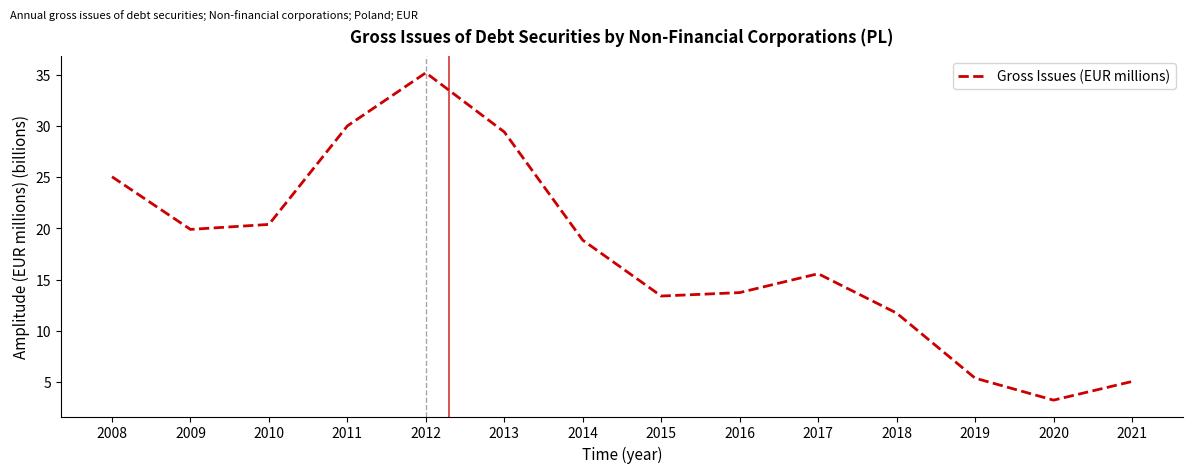

How many distinct data groups are displayed?

1